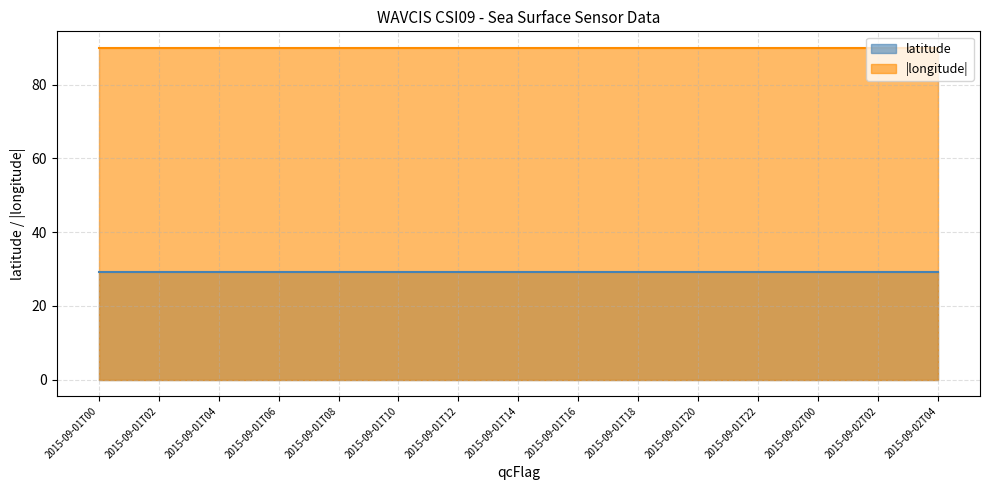

At which label is longitude closest to -89?

2015-09-01T00